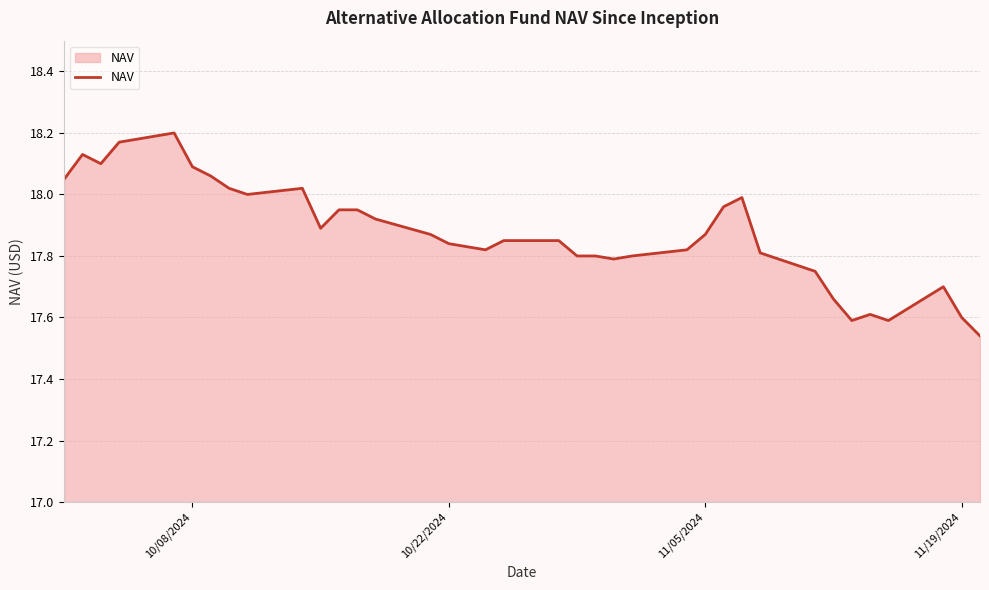

What is the difference between the maximum and minimum values?

0.7